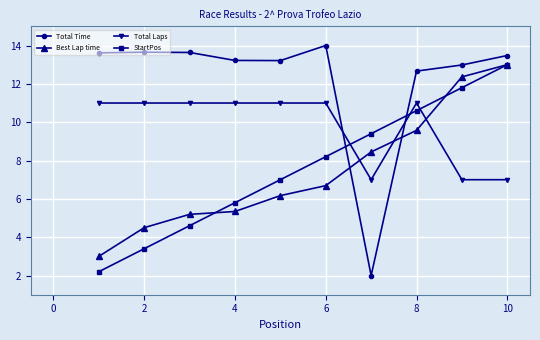

What is the sum of all Total Time values?

122.5